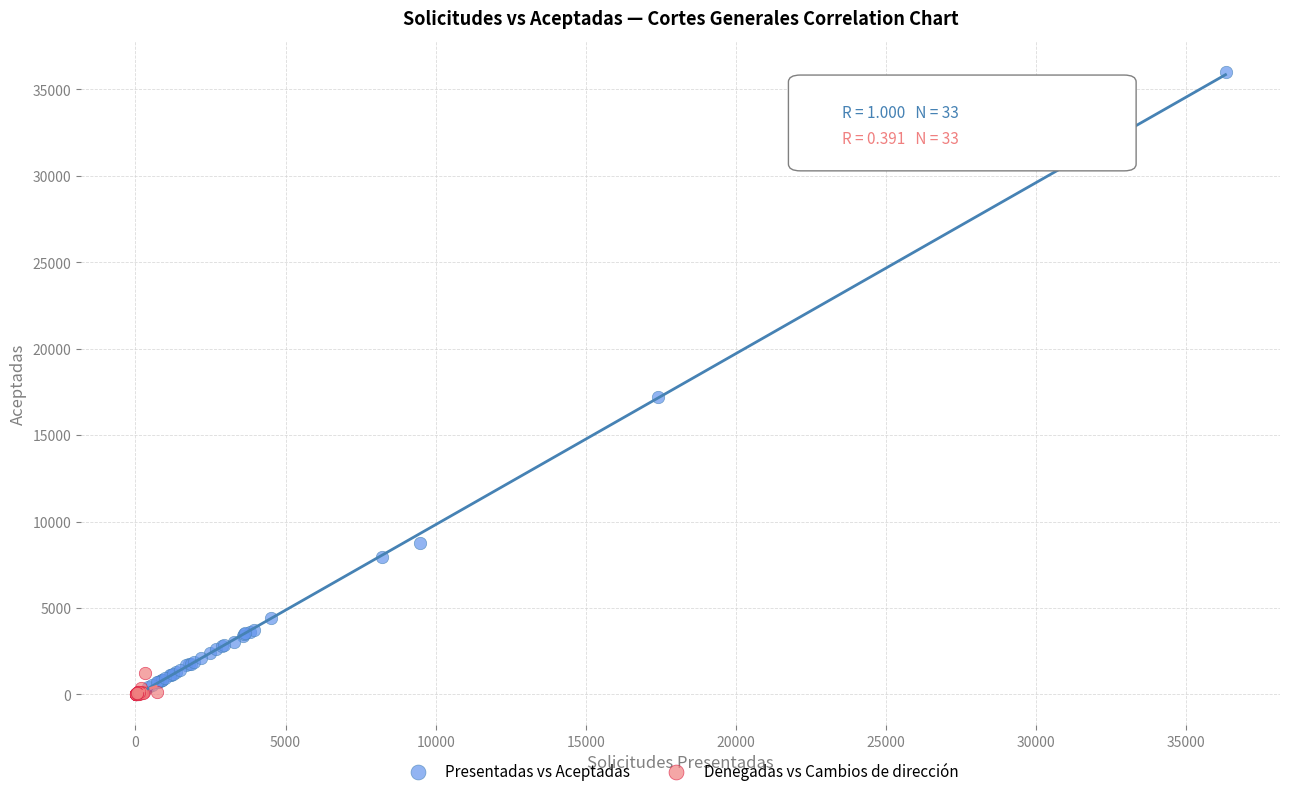

Which series has the largest Y range (max minus min)?

Presentadas vs Aceptadas